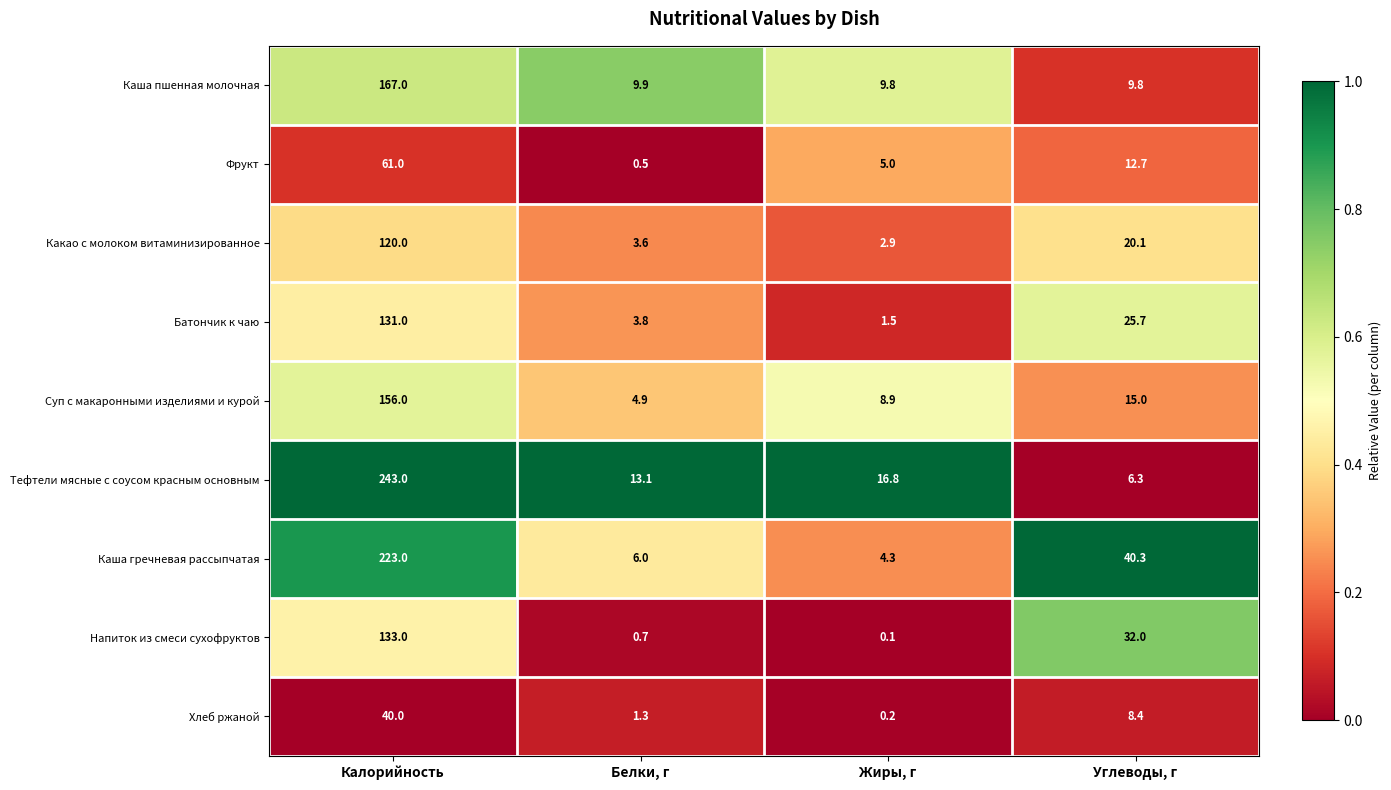

Rank the series at Белки, г from lowest to highest value.

Фрукт, Напиток из смеси сухофруктов, Хлеб ржаной, Какао с молоком витаминизированное, Батончик к чаю, Суп с макаронными изделиями и курой, Каша гречневая рассыпчатая, Каша пшенная молочная, Тефтели мясные с соусом красным основным